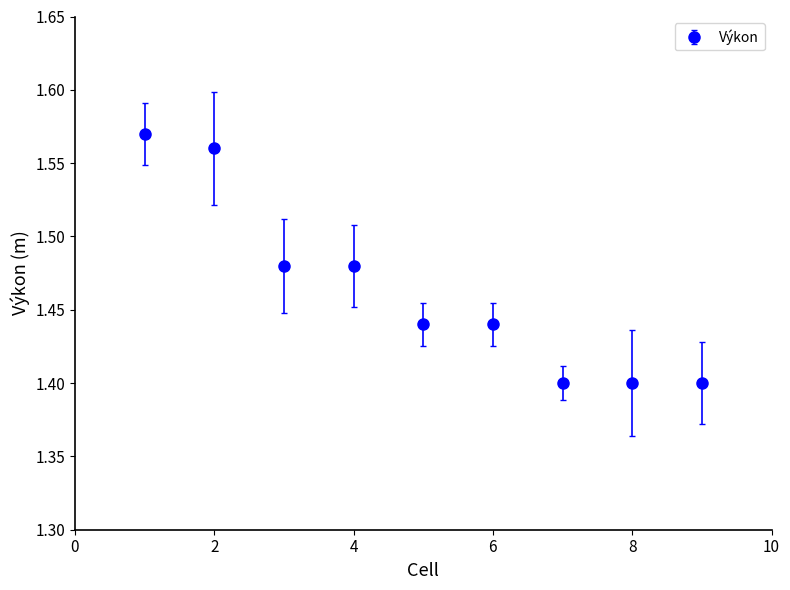

What is the sum of all values?

13.2